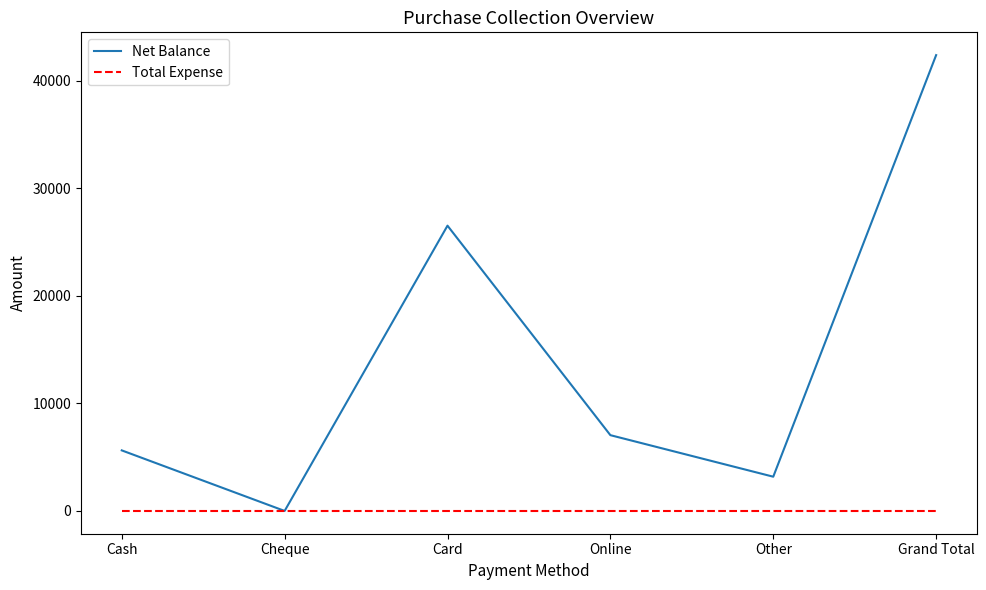

What is the spread (max minus min) of values at Grand Total?

42402